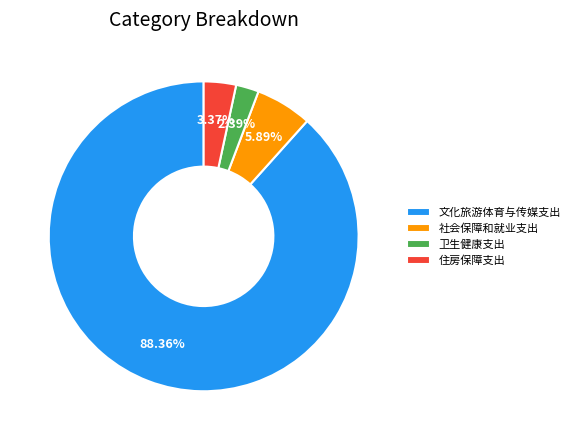

Rank the categories by value from lowest to highest.

卫生健康支出, 住房保障支出, 社会保障和就业支出, 文化旅游体育与传媒支出